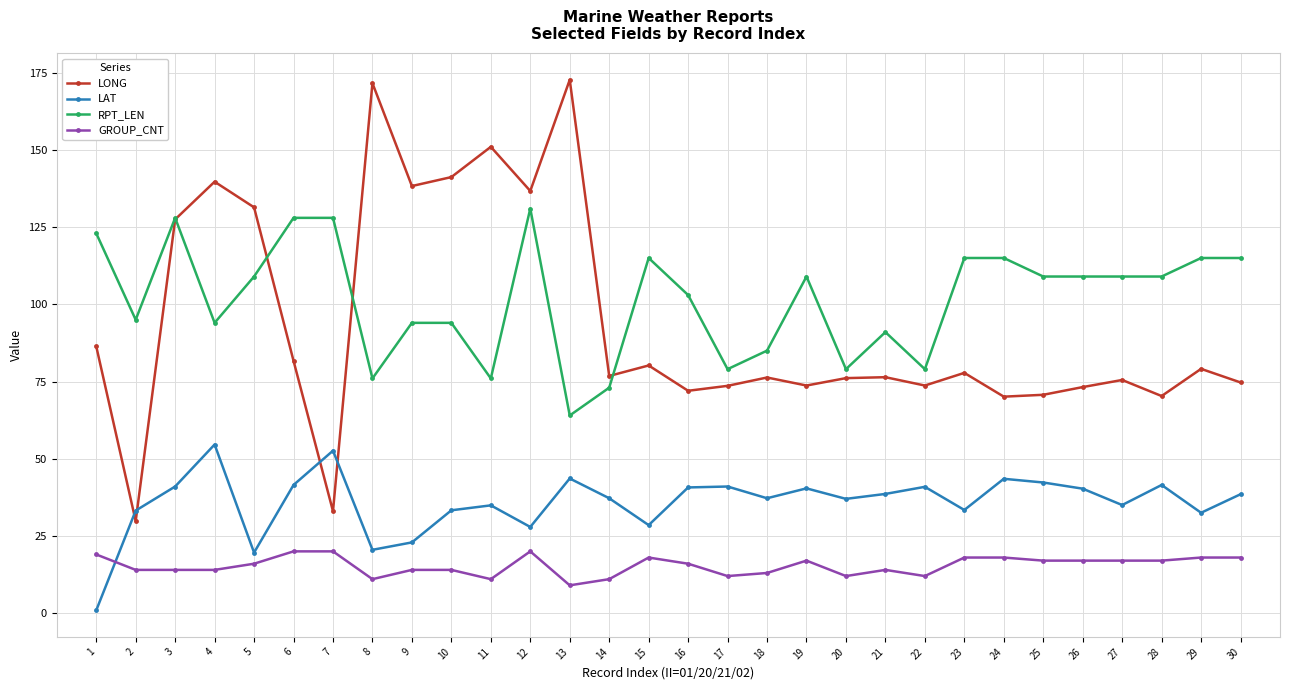

How many distinct data groups are displayed?

4